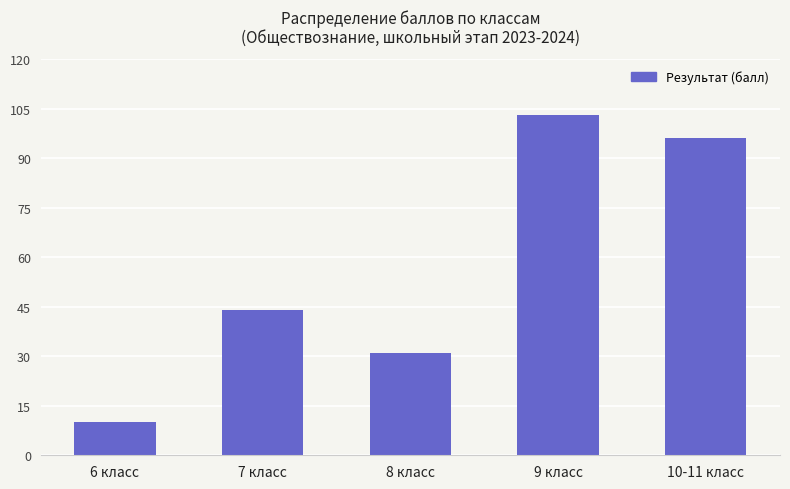

What is the approximate value at 6 класс, to the nearest 10?

10